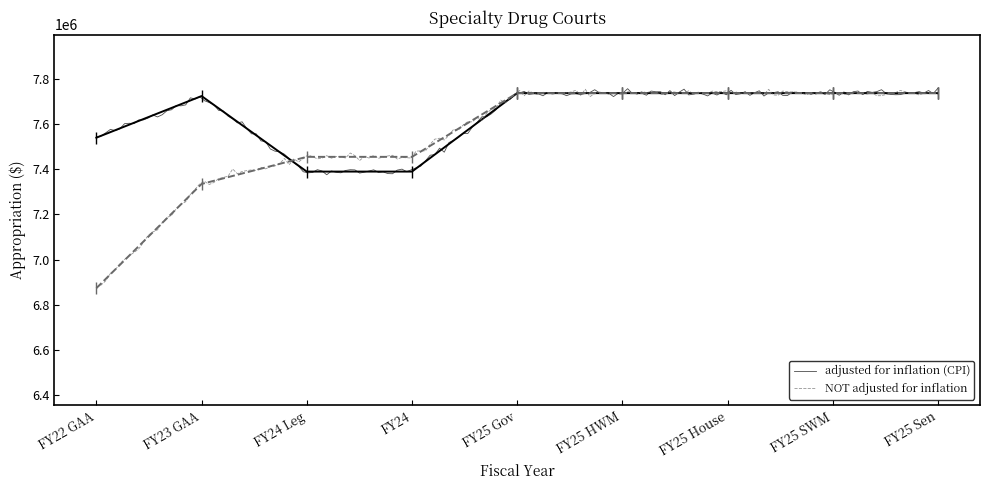

What is the difference between the highest and lowest values at FY24?

65331